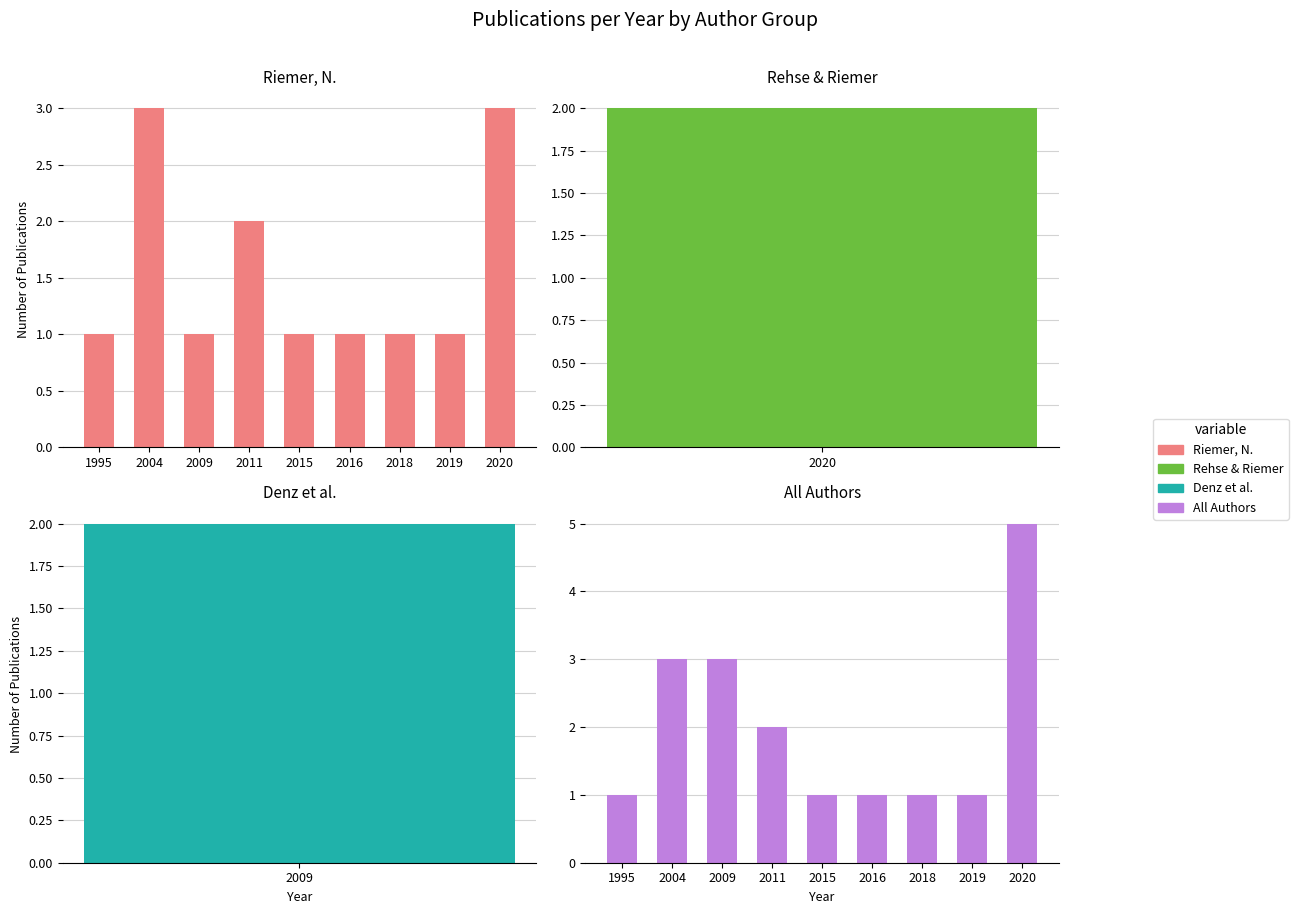

At which label does All Authors reach its minimum?

1995